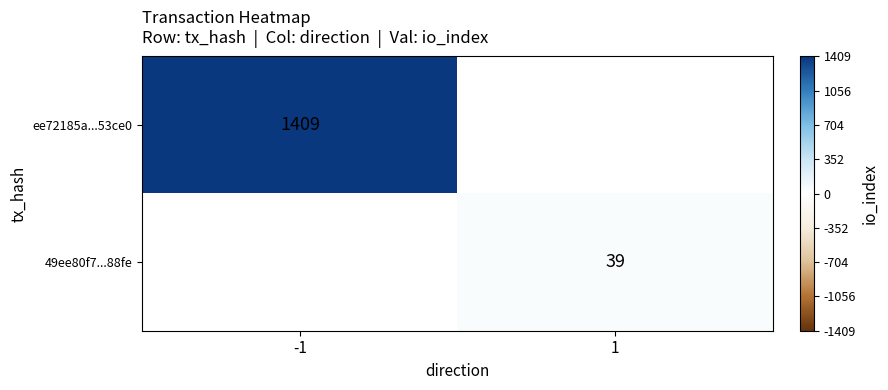

The value of 49ee80f7...88fe at 1 is 60. True or false?

False